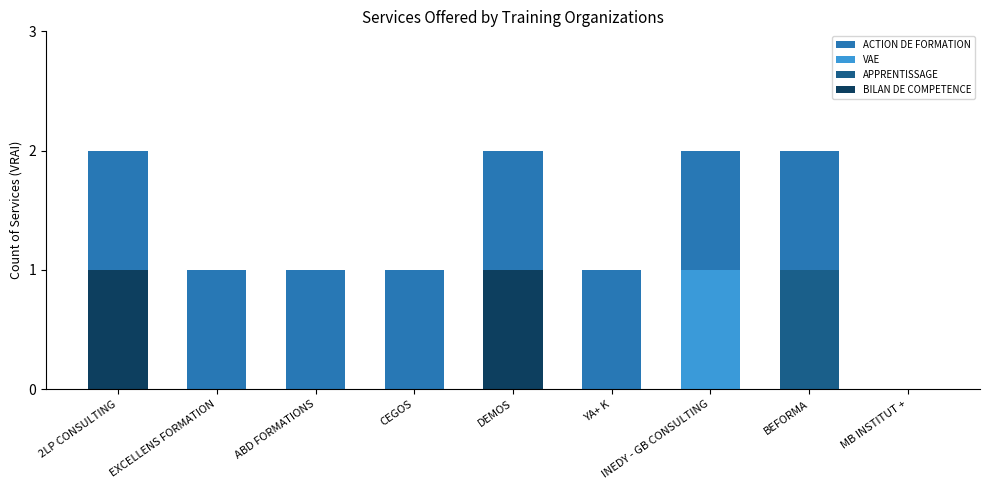

Is it true that BILAN DE COMPETENCE equals 0 at BEFORMA?

True